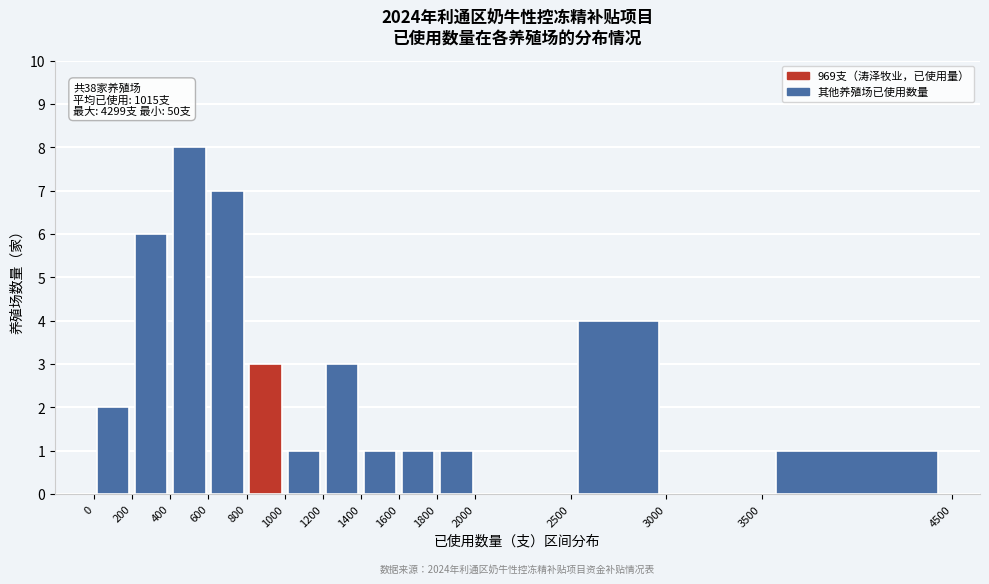

Which range on the x-axis has the tallest bar?

400 to 600